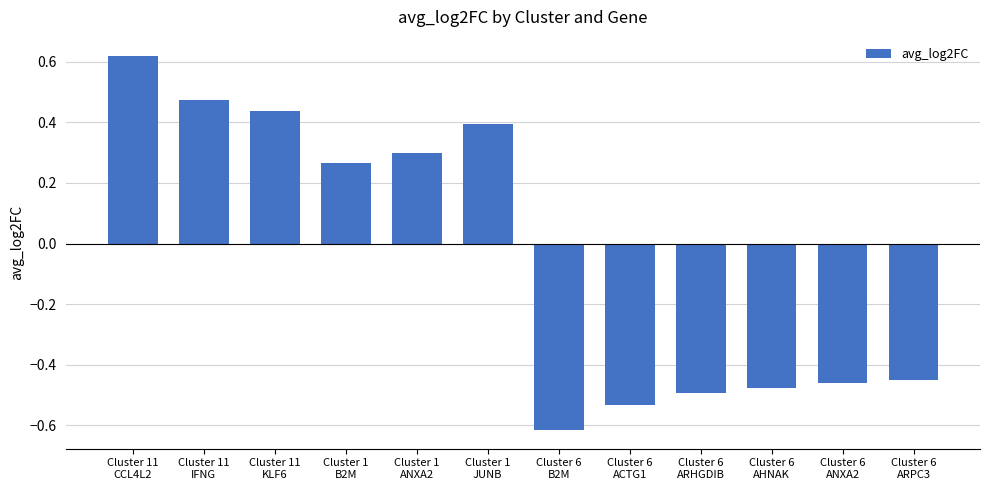

What is the difference between the maximum and minimum values?

1.2